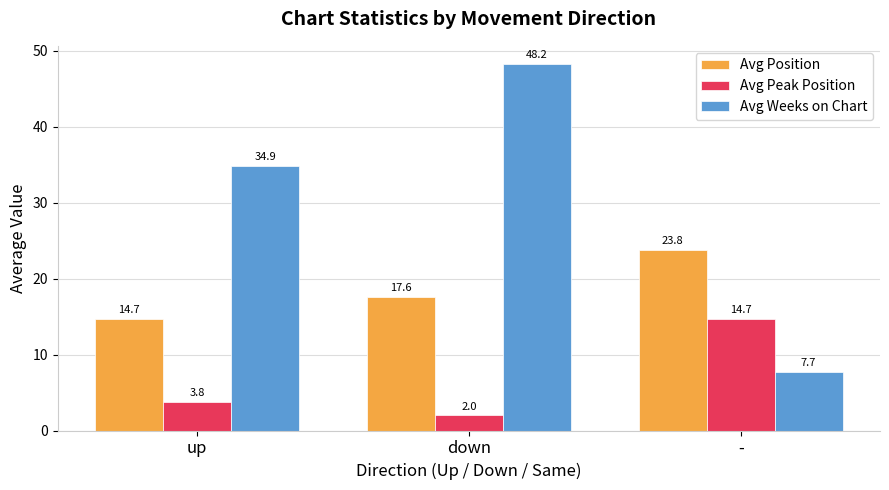

What is the label of the 3rd bar from the right?

up